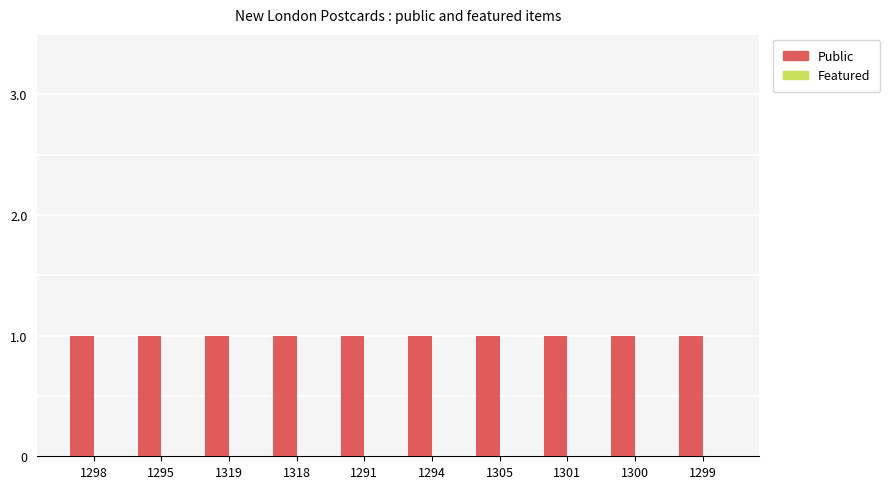

List the series in order of their overall mean, lowest first.

featured, public